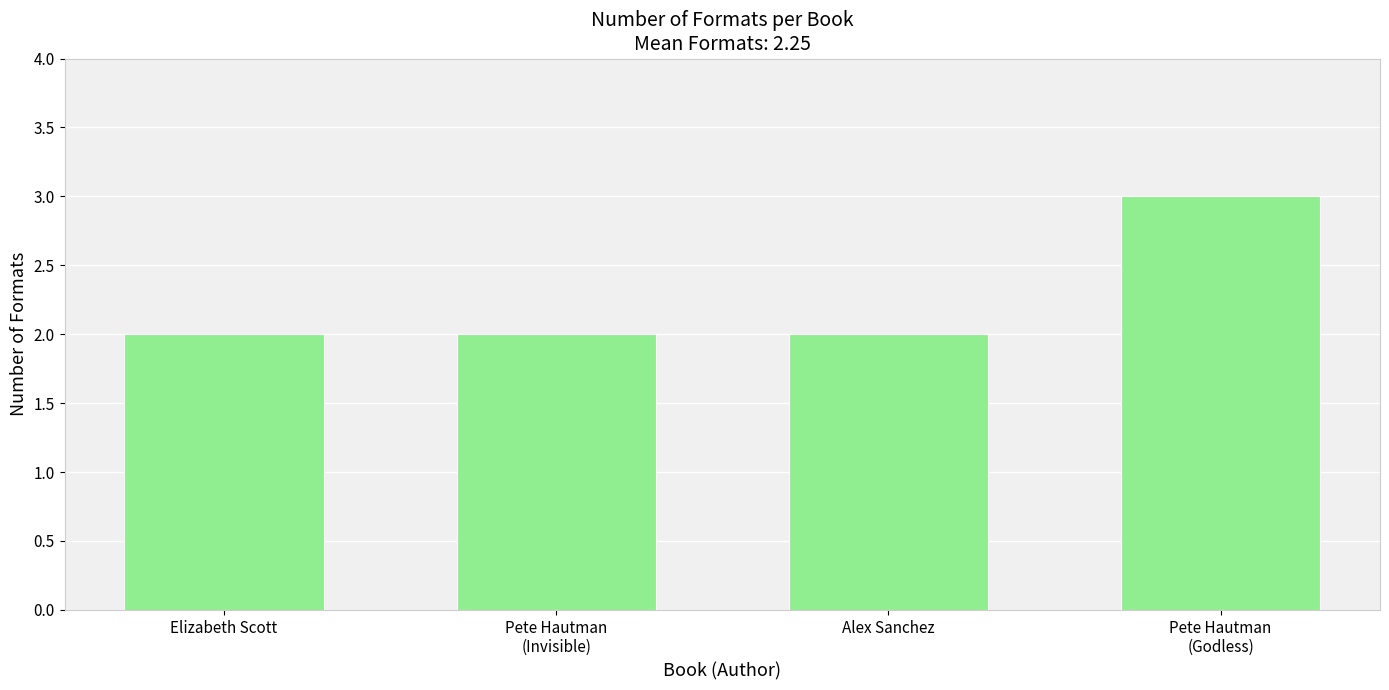

Count the number of categories in the chart.

4